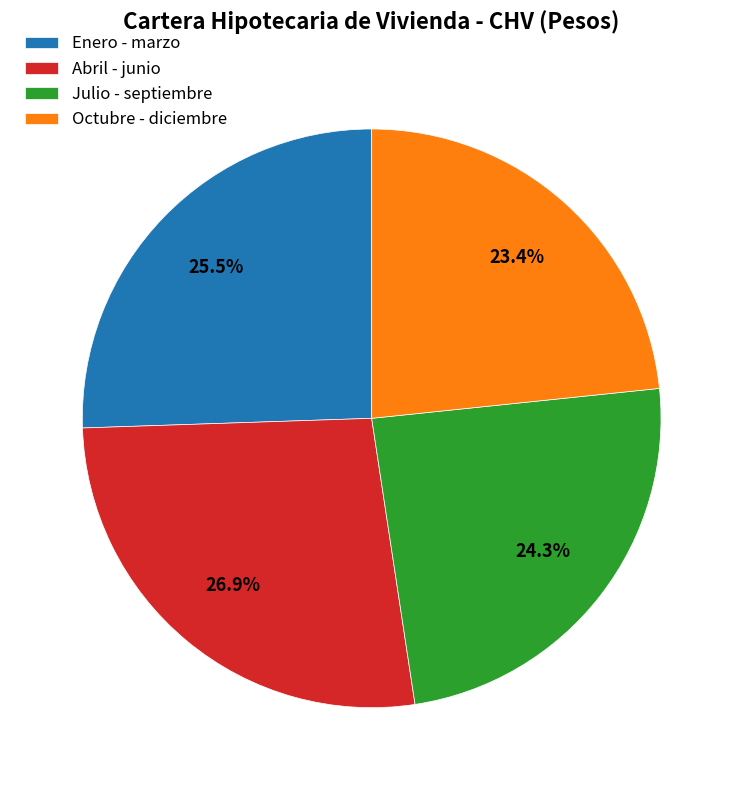

Rank the categories by value from lowest to highest.

Octubre - diciembre, Julio - septiembre, Enero - marzo, Abril - junio